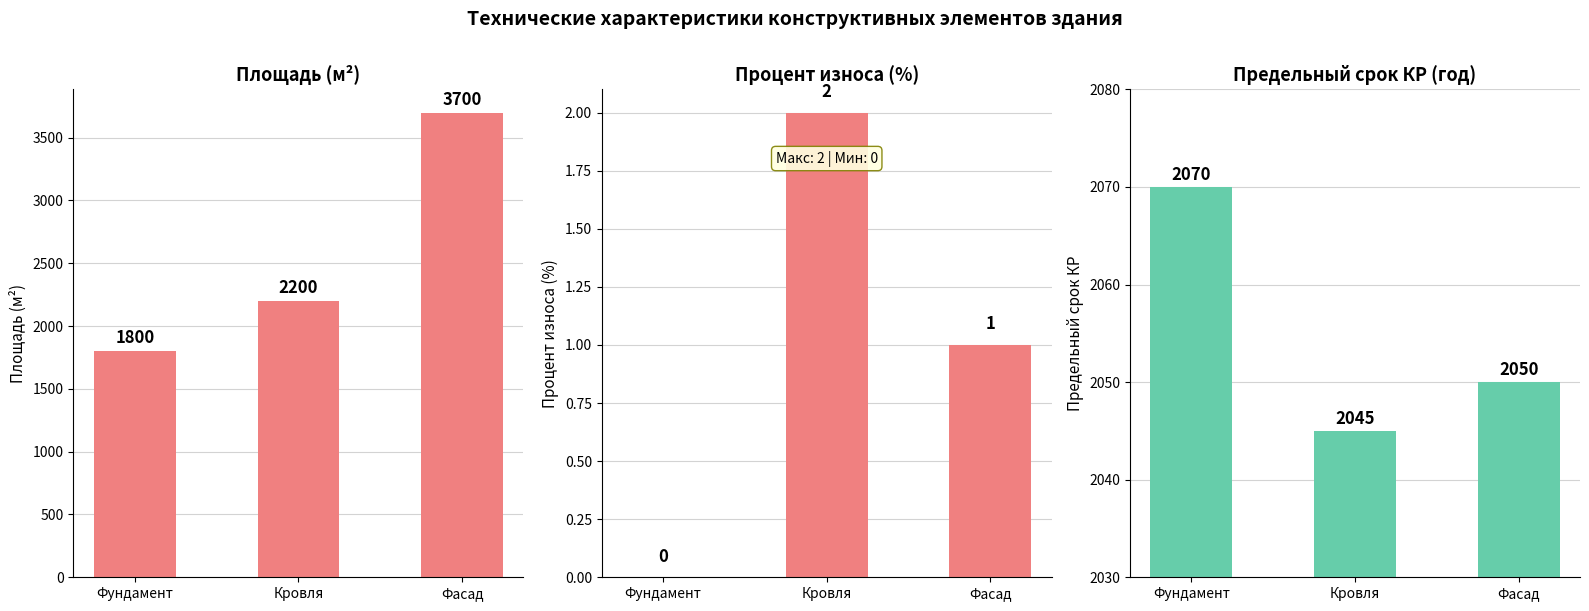

Which category has the highest value across all series?

Фасад